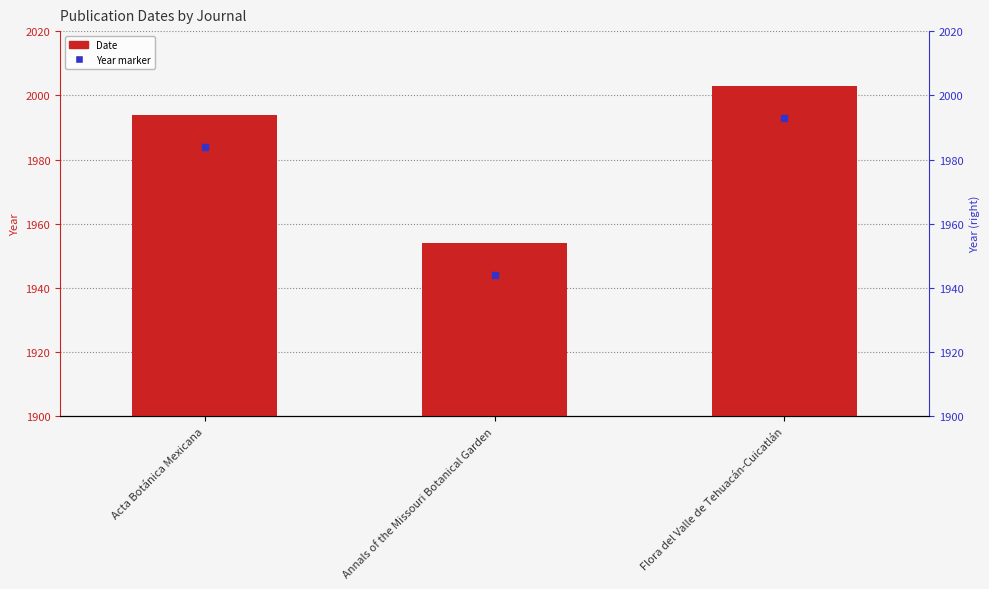

At which label does the data first exceed 1994?

Flora del Valle de Tehuacán-Cuicatlán